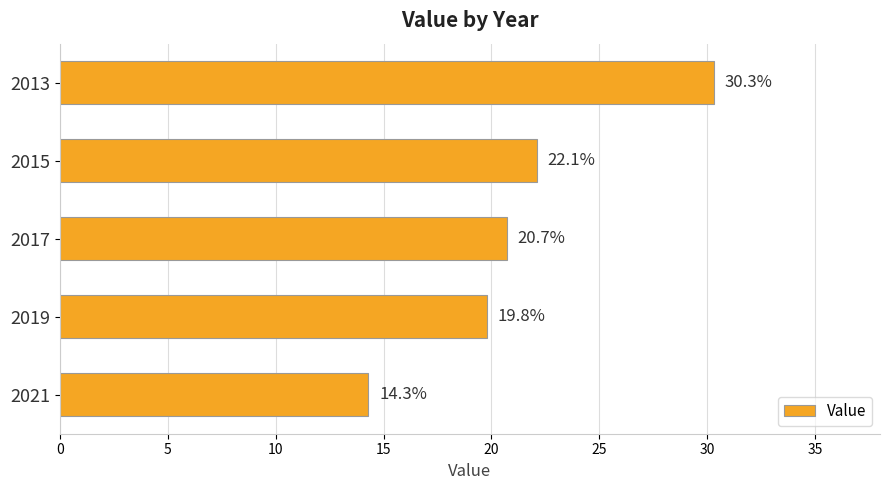

How many data points are above 20?

3